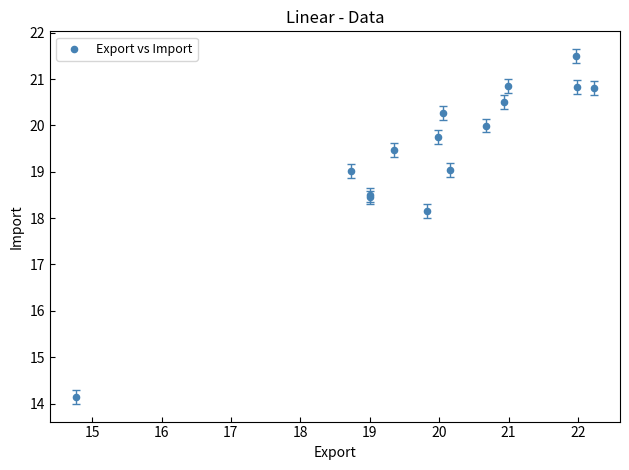

What Y value in the scatter plot is closest to 17?

18.2